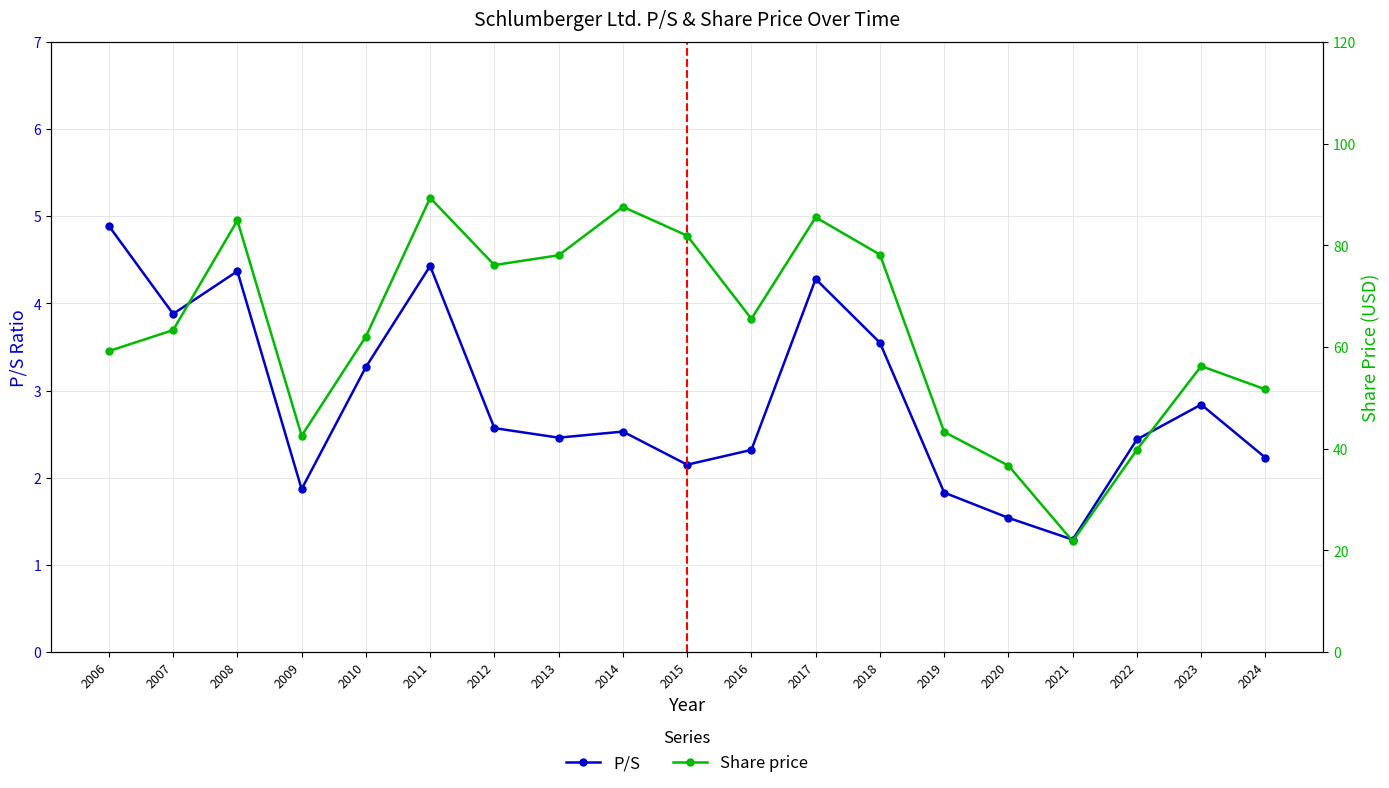

What is the value of the Share price point at the 3rd from the left?

84.9